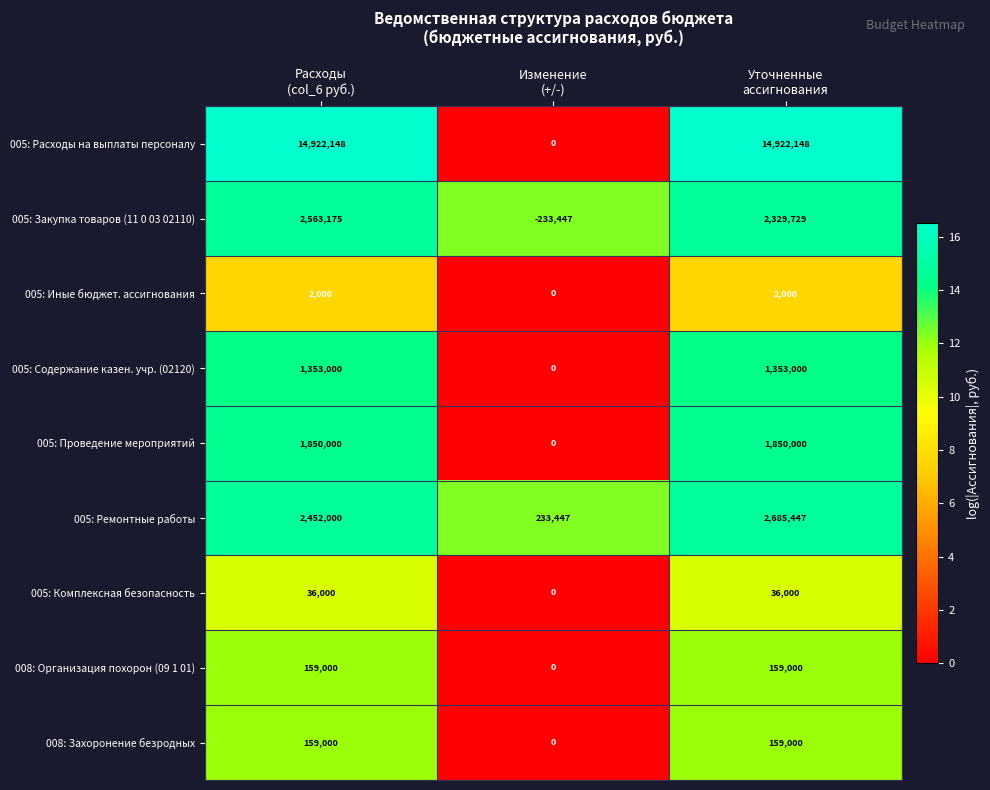

What is the maximum value for 005: Ремонтные работы?

2685447